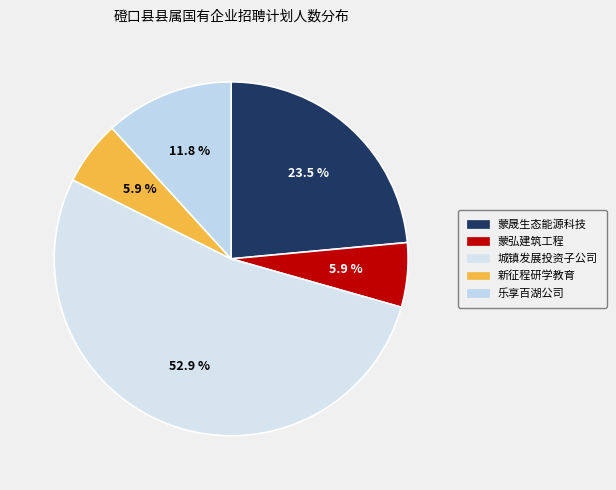

Rank the categories by value from lowest to highest.

磴口县蒙弘建筑工程有限责任公司, 巴彦淖尔市新征程研学教育咨询有限公司, 乐享百湖公司, 磴口县蒙晟生态能源科技有限责任公司, 磴口县城镇发展投资有限公司子公司